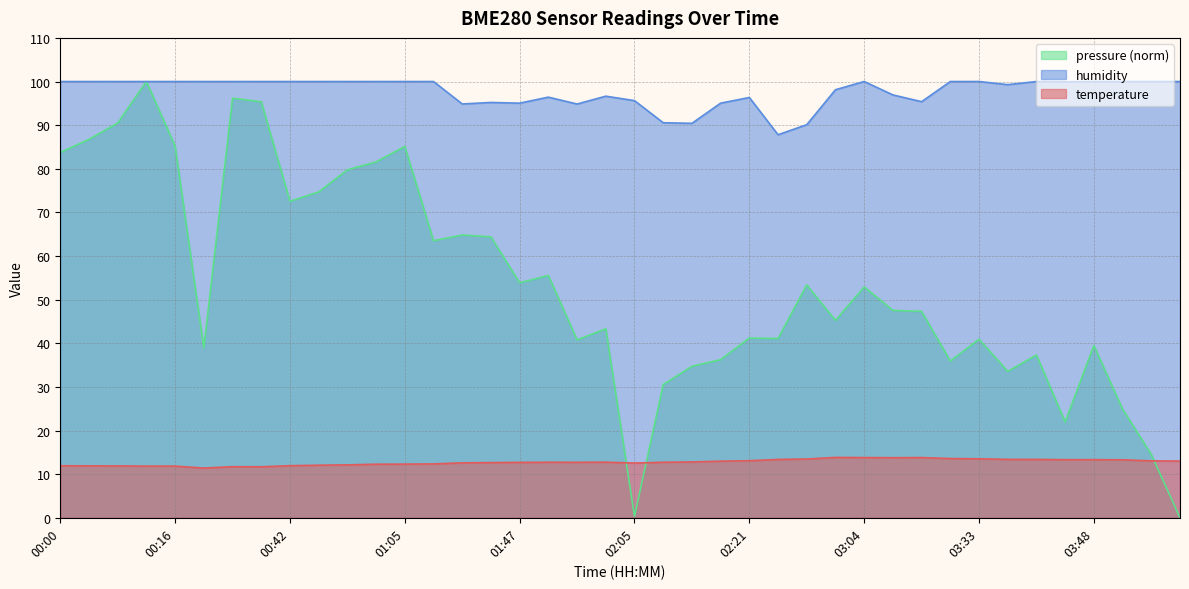

Which category has the highest value in the humidity series?

00:00